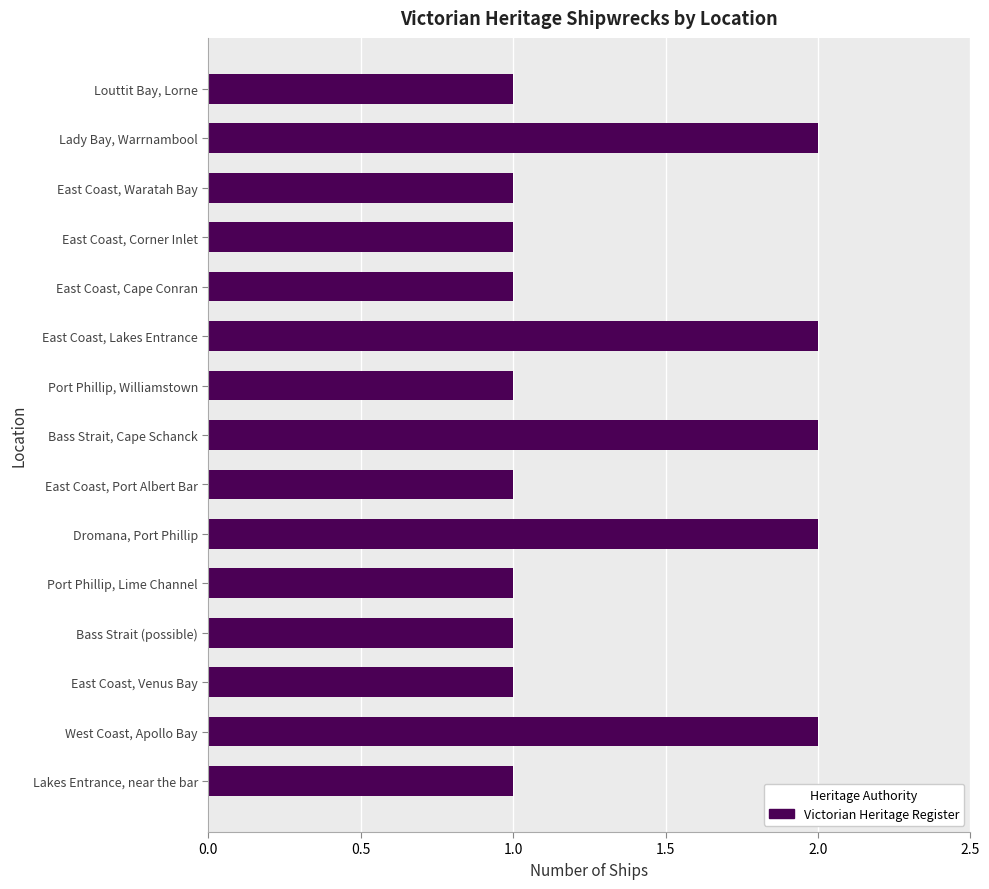

Reading top to bottom, list all the values displayed in this chart.

Louttit Bay, Lorne=1	Lady Bay, Warrnambool=2	East Coast, Waratah Bay=1	East Coast, Corner Inlet=1	East Coast, Cape Conran=1	East Coast, Lakes Entrance=2	Port Phillip, Williamstown=1	Bass Strait, Cape Schanck=2	East Coast, Port Albert Bar=1	Dromana, Port Phillip=2	Port Phillip, Lime Channel=1	Bass Strait (possible)=1	East Coast, Venus Bay=1	West Coast, Apollo Bay=2	Lakes Entrance, near the bar=1